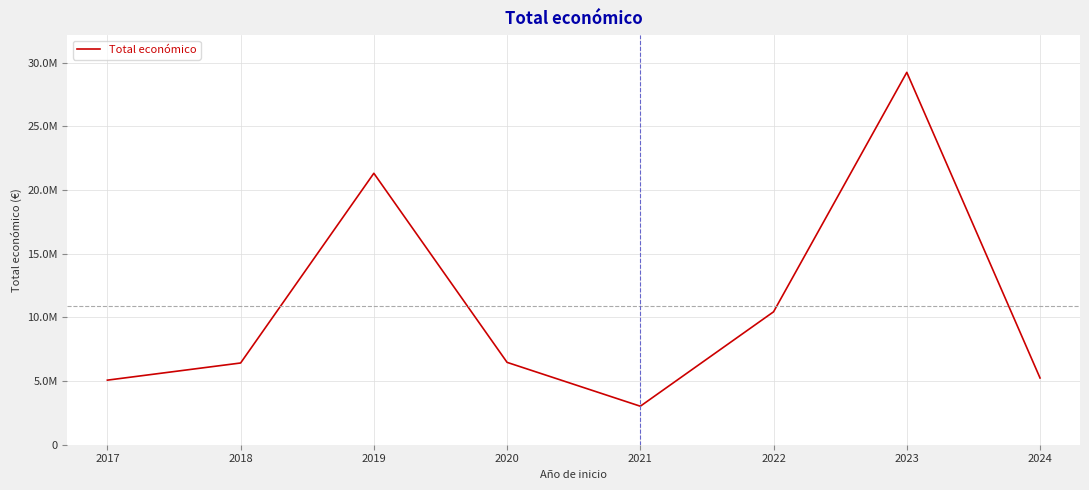

What is the greatest value displayed?

29250764